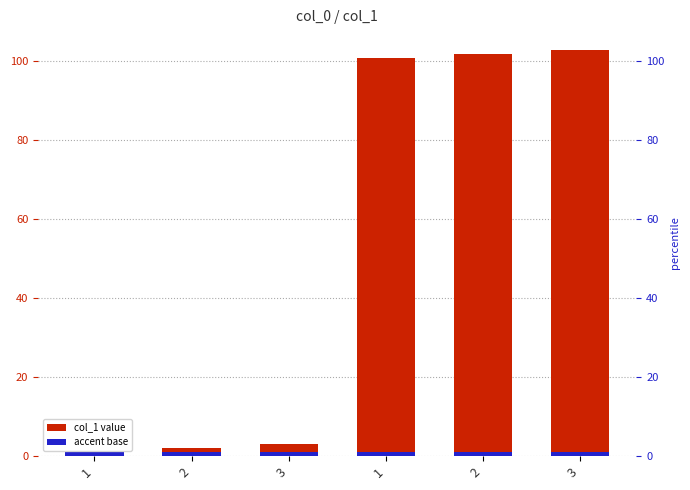

List the series in order of their overall mean, highest first.

col_1, accent_base